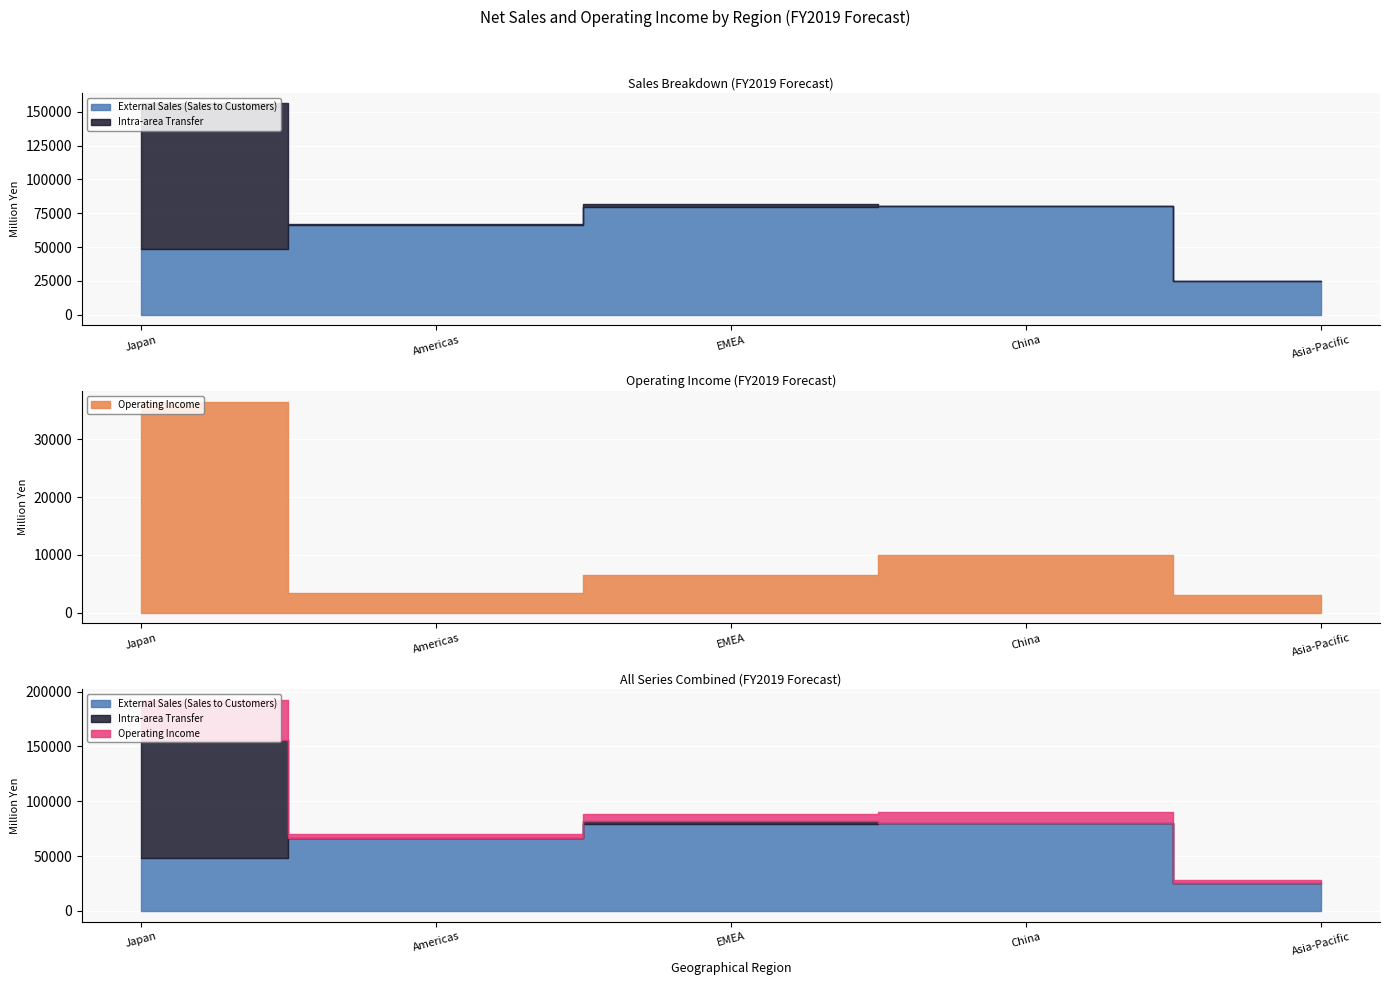

What is the spread (max minus min) of values at Americas?

66300